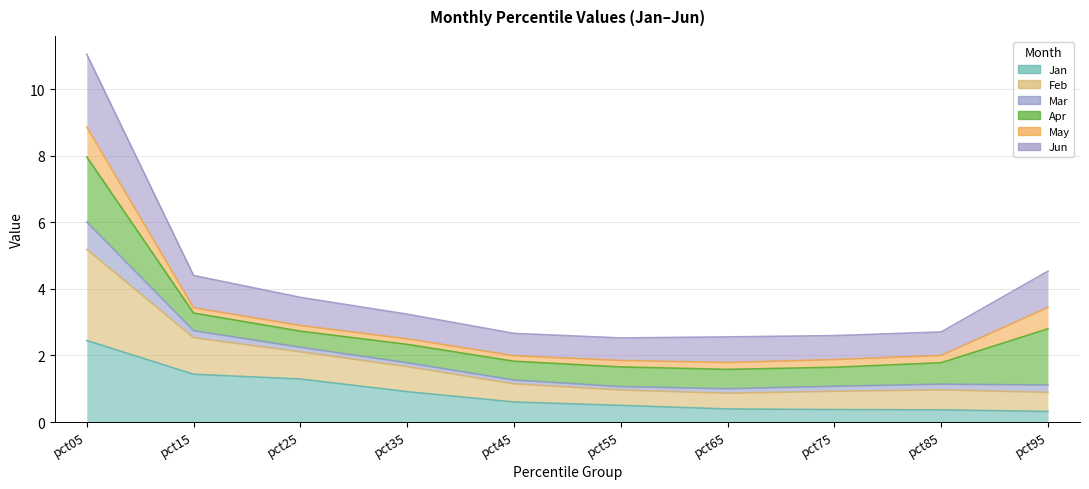

In Feb, how many points are lower than both neighbors (excluding endpoints)?

1